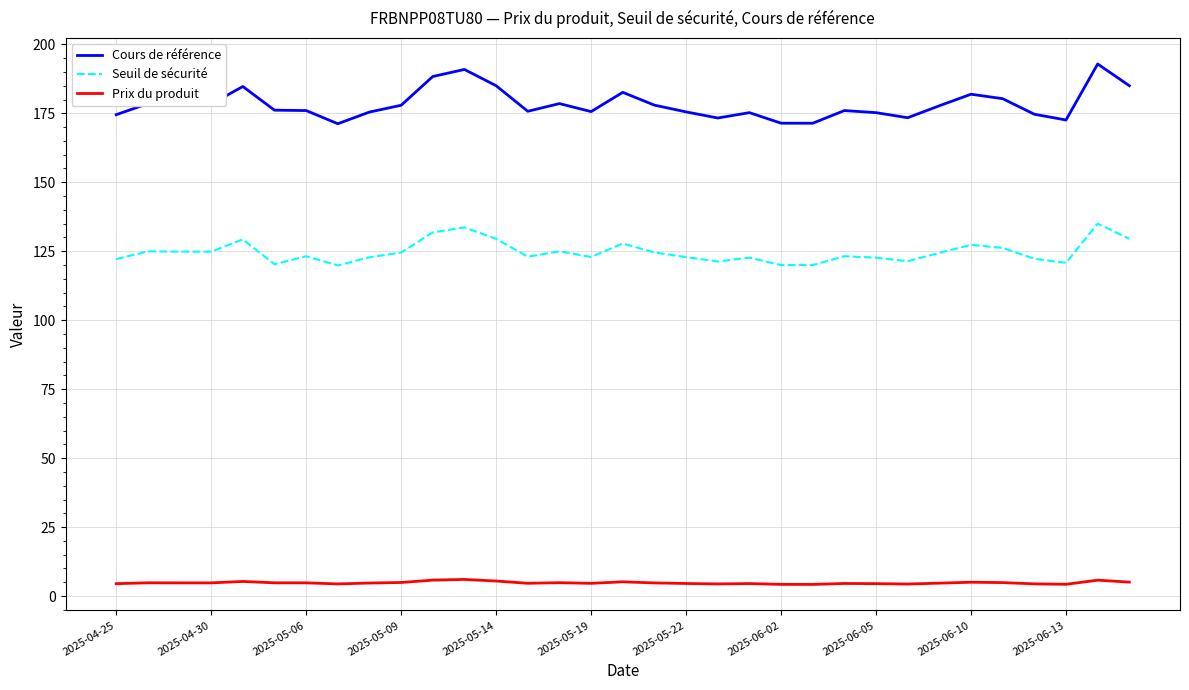

True or false: Cours de référence and Prix du produit intersect in this chart.

False